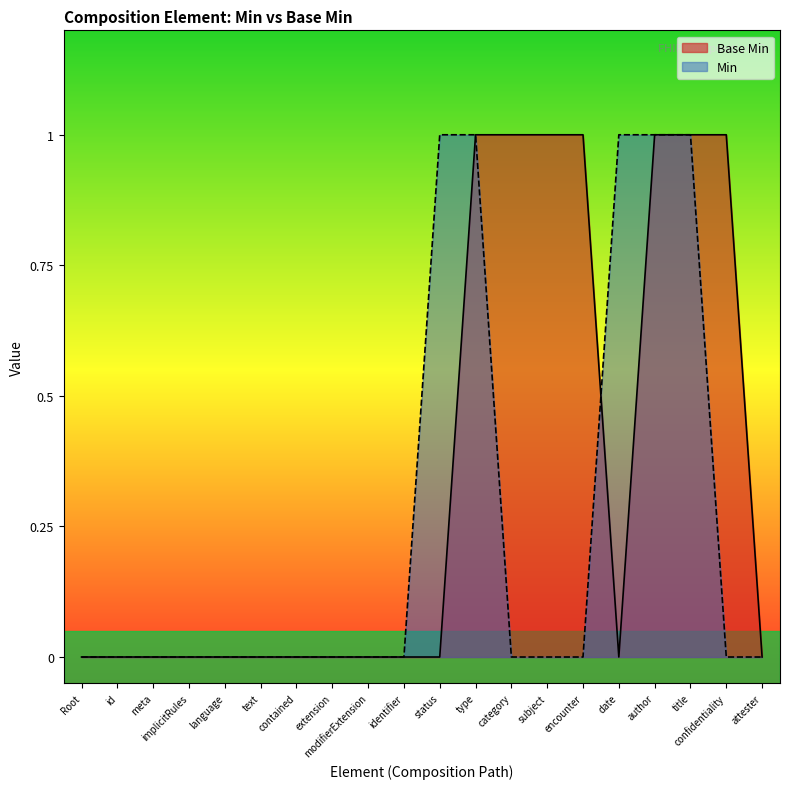

Does the chart display data point markers on the line(s)?

No